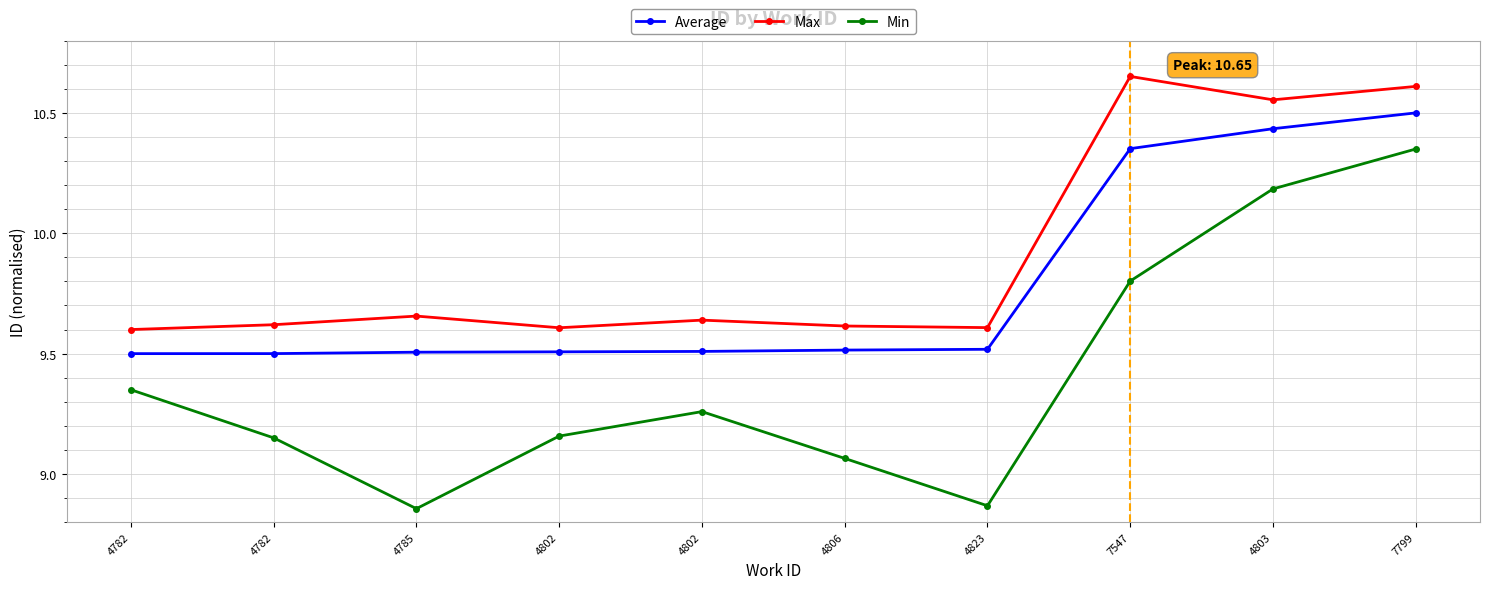

Where is the first local minimum for Min?

4785